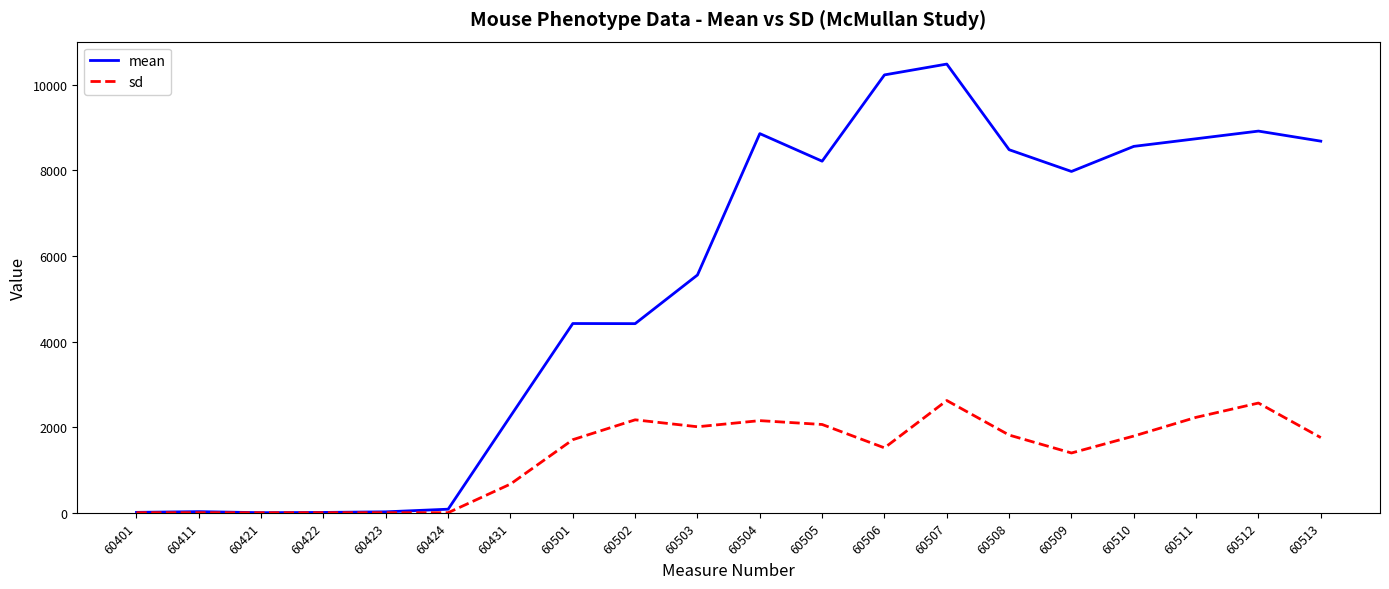

What is the spread (max minus min) of values at 60423?

21.0